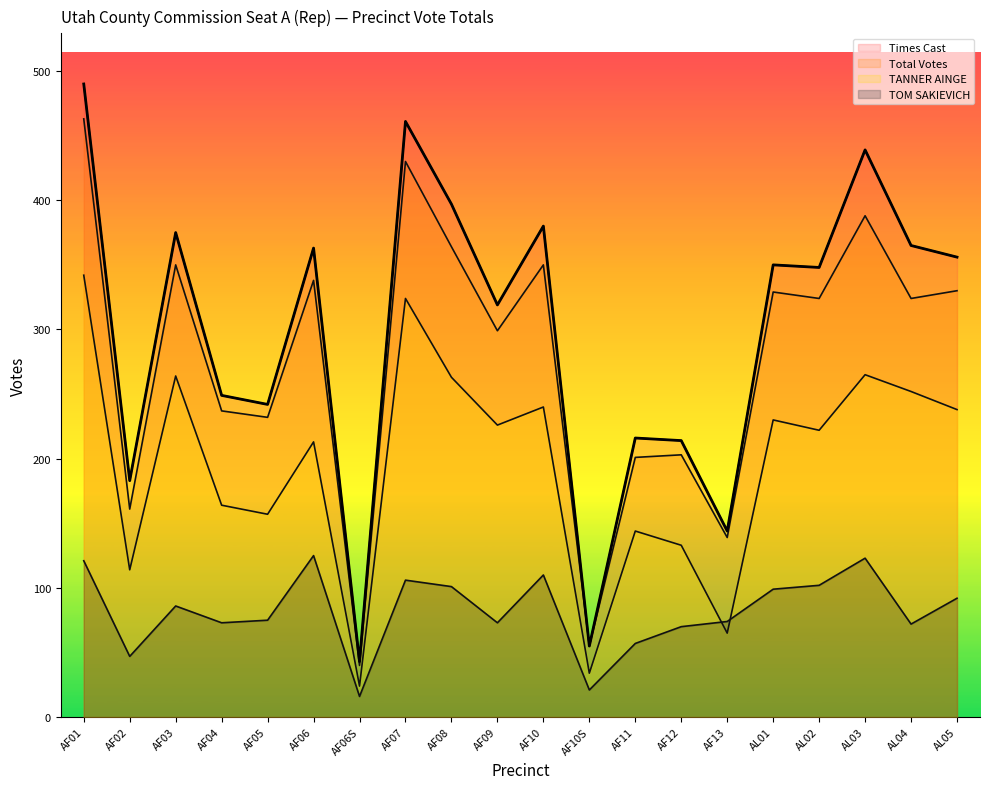

Reading right to left, what are all the values shown in this chart?

Times Cast: AL05=356	AL04=365	AL03=439	AL02=348	AL01=350	AF13=144	AF12=214	AF11=216	AF10S=55	AF10=380	AF09=319	AF08=397	AF07=461	AF06S=43	AF06=363	AF05=242	AF04=249	AF03=375	AF02=183	AF01=490
Total Votes: AL05=330	AL04=324	AL03=388	AL02=324	AL01=329	AF13=139	AF12=203	AF11=201	AF10S=55	AF10=350	AF09=299	AF08=364	AF07=430	AF06S=40	AF06=338	AF05=232	AF04=237	AF03=350	AF02=161	AF01=463
TANNER AINGE: AL05=238	AL04=252	AL03=265	AL02=222	AL01=230	AF13=65	AF12=133	AF11=144	AF10S=34	AF10=240	AF09=226	AF08=263	AF07=324	AF06S=24	AF06=213	AF05=157	AF04=164	AF03=264	AF02=114	AF01=342
TOM SAKIEVICH: AL05=92	AL04=72	AL03=123	AL02=102	AL01=99	AF13=74	AF12=70	AF11=57	AF10S=21	AF10=110	AF09=73	AF08=101	AF07=106	AF06S=16	AF06=125	AF05=75	AF04=73	AF03=86	AF02=47	AF01=121